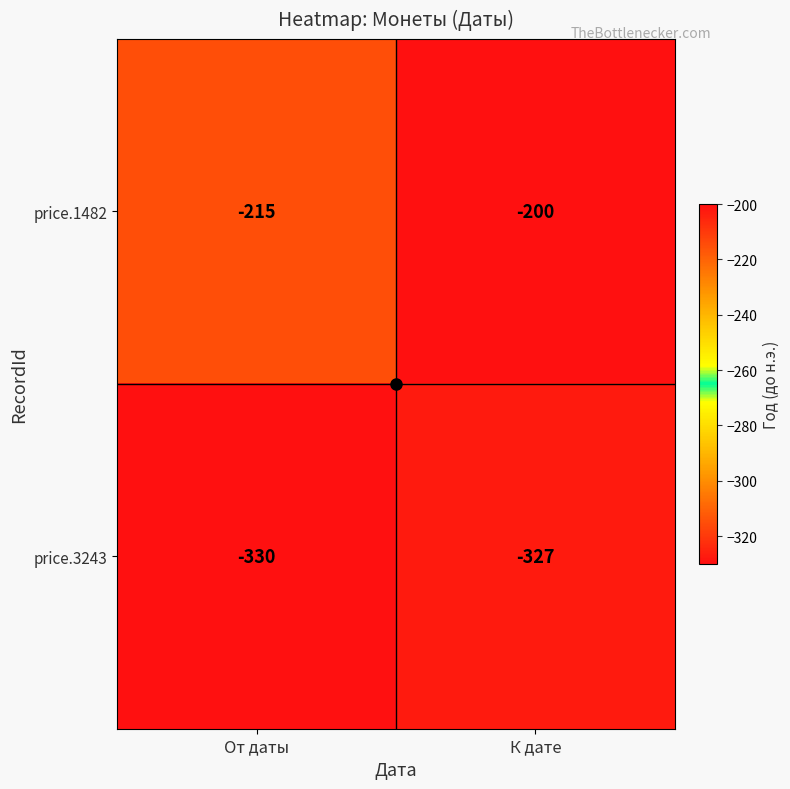

Which series has the largest range (max minus min)?

price.1482